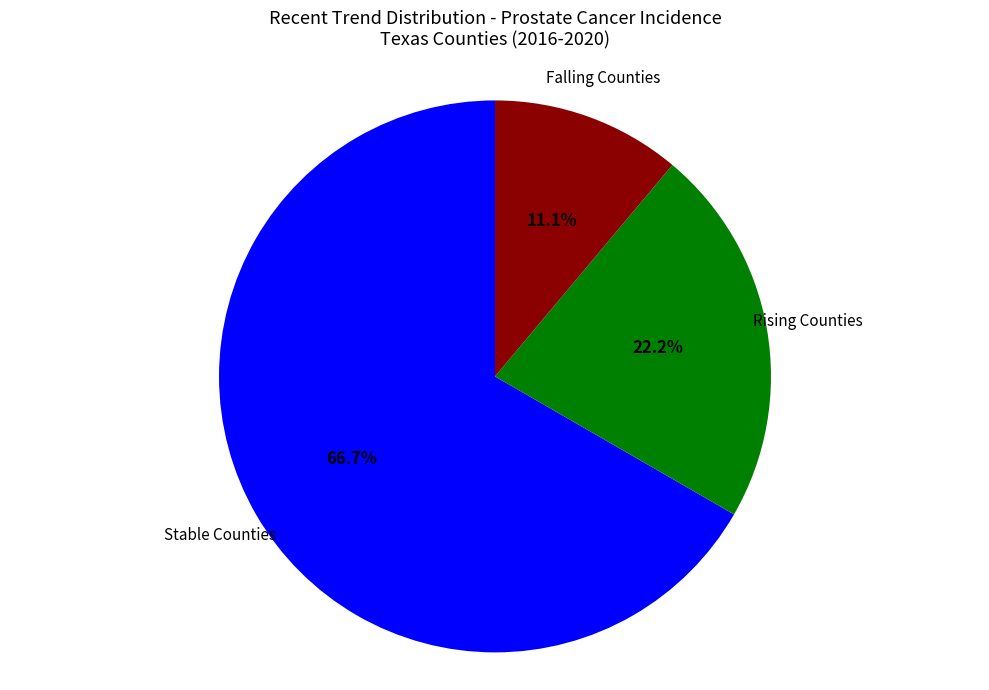

Which category has the smallest portion of the pie?

Falling Counties